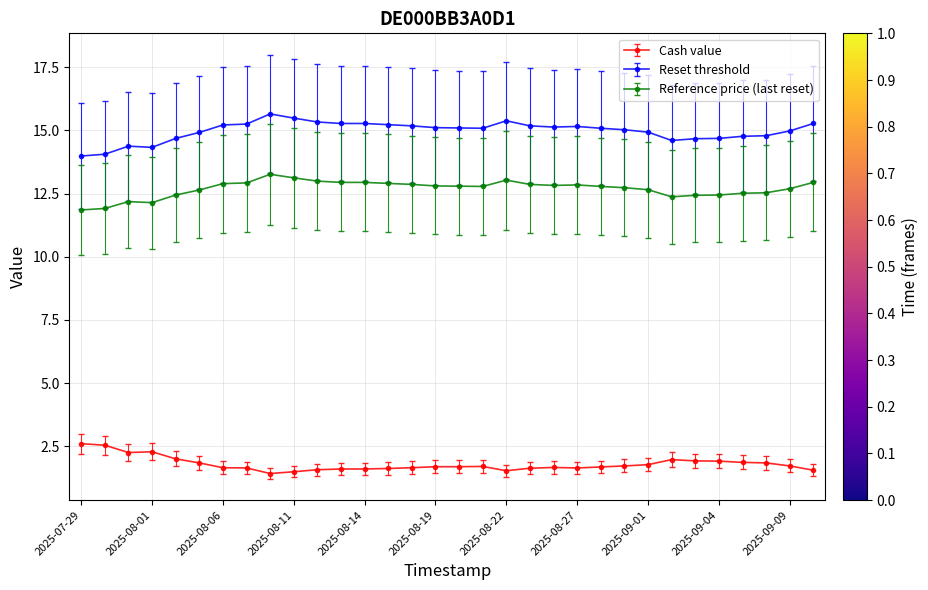

What is the value of the Reference price (last reset) point at the 21st from the left?

12.8